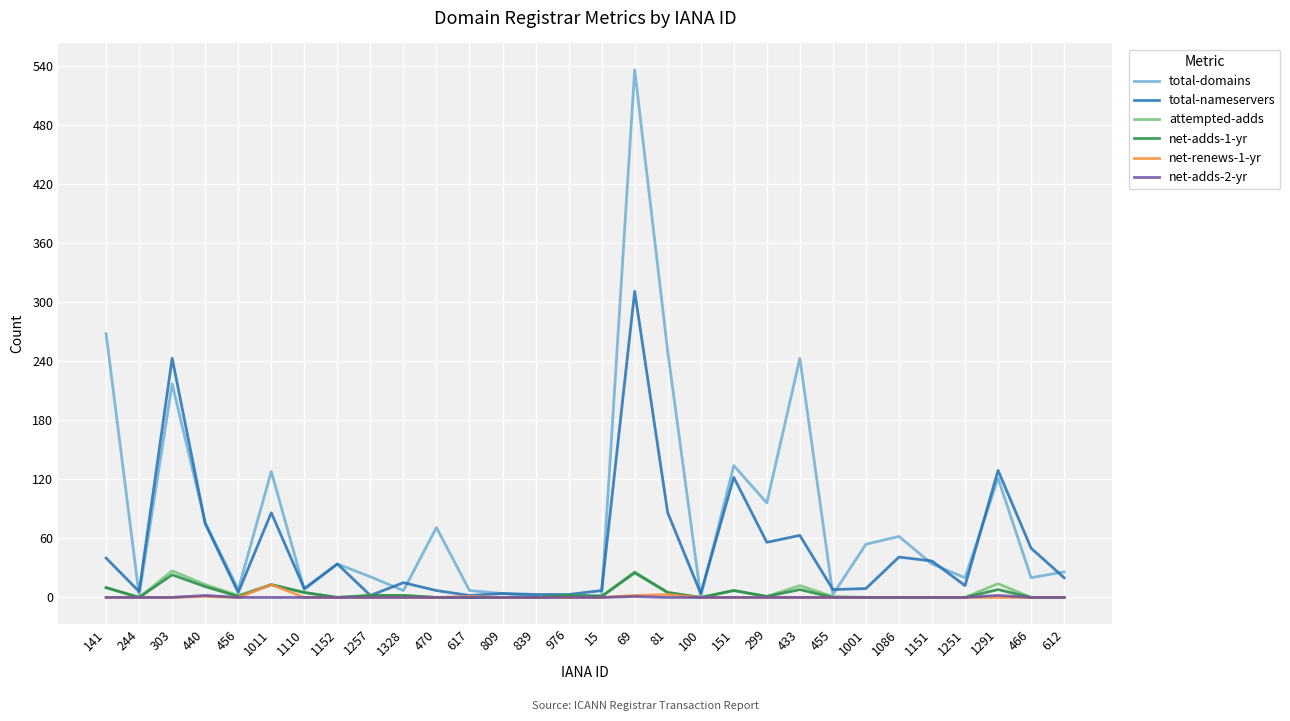

Which series has the largest range (max minus min)?

total-domains